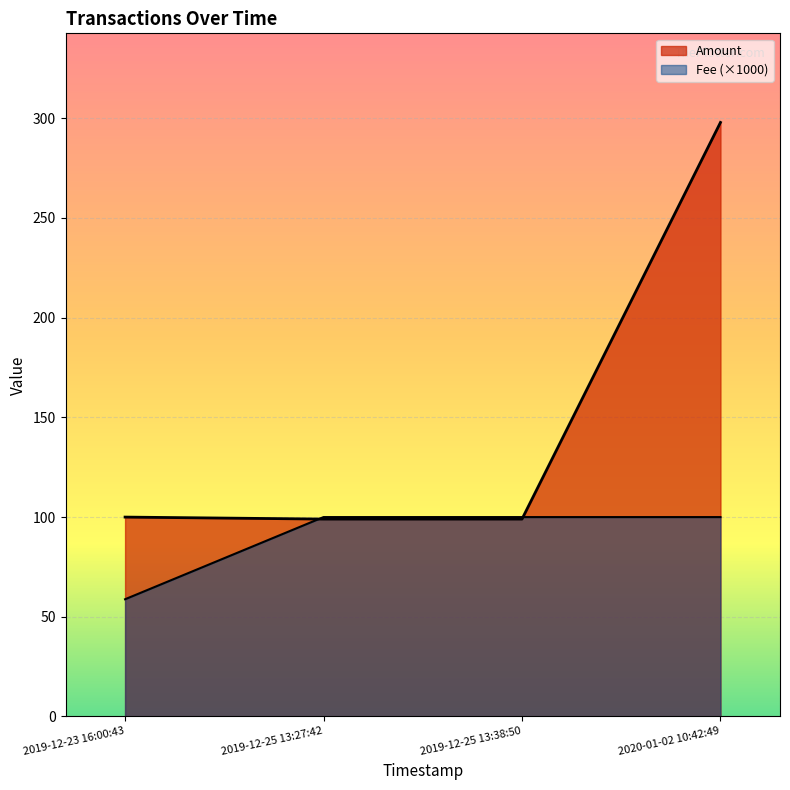

How many lines are shown in the chart?

2